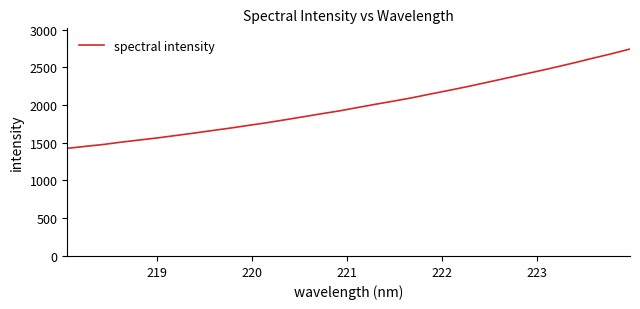

What is the smallest value displayed?

1426.0